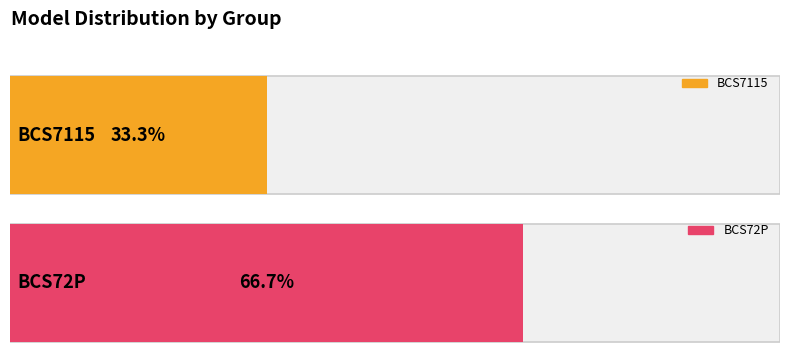

How many positive values does the BCS72P series have?

1